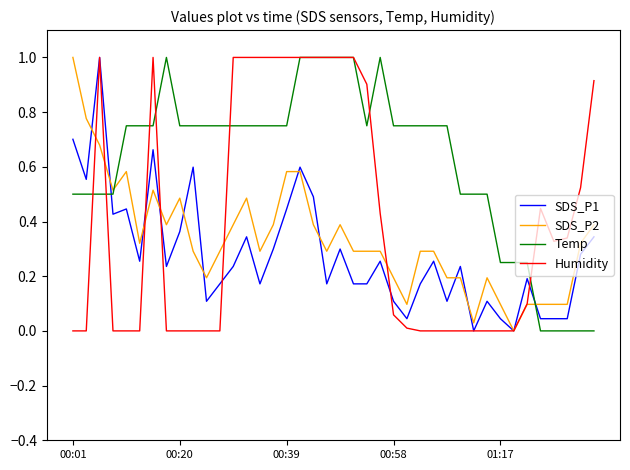

Which series has the largest total across all categories?

Temp